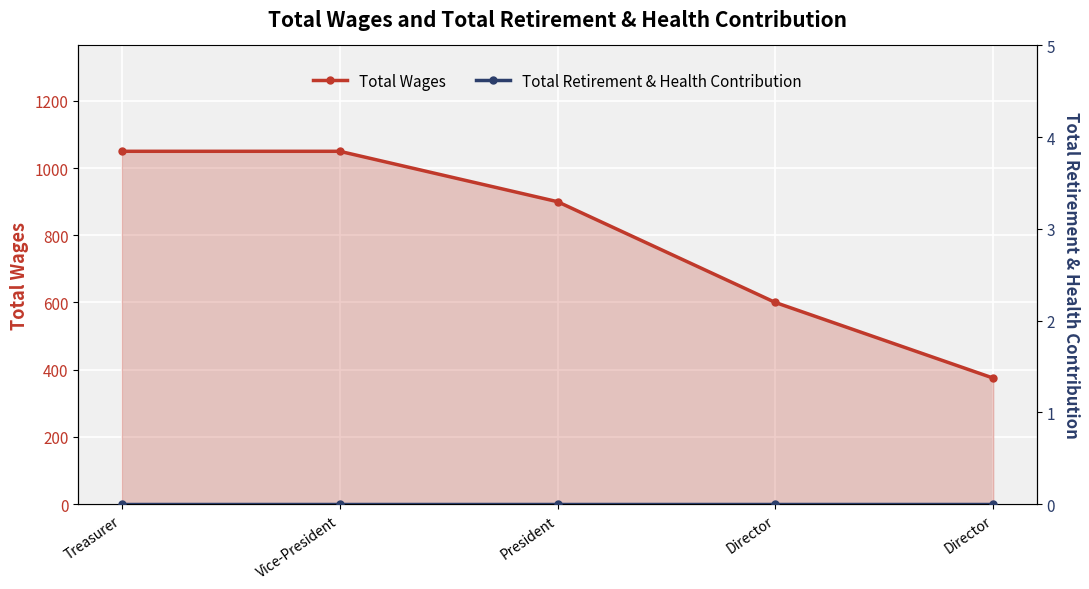

True or false: Total Retirement & Health Contribution and Total Wages cross at least once.

False